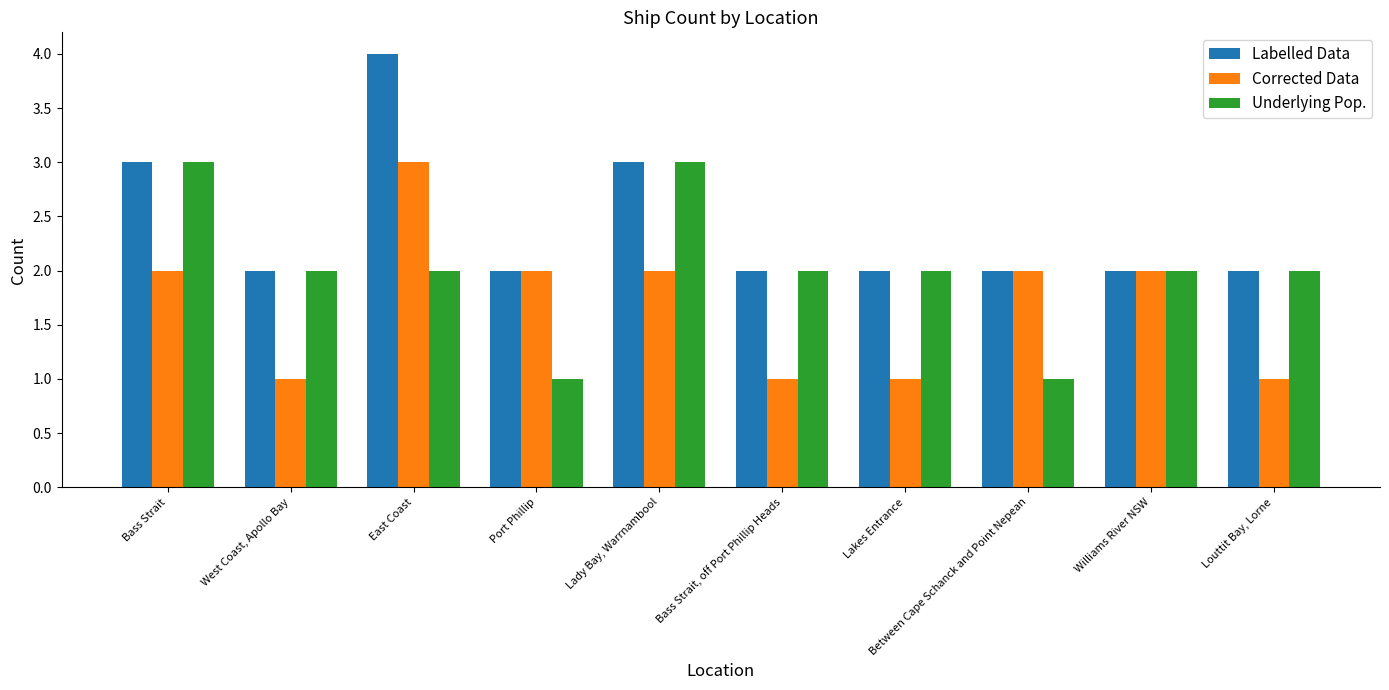

Does the chart contain any negative values?

No